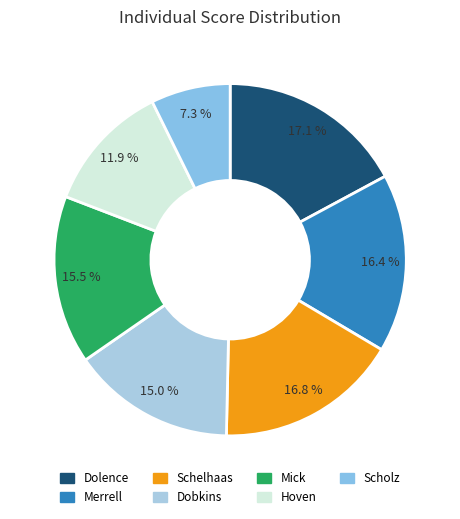

To the nearest percent, what percentage of the pie is Mick?

15%